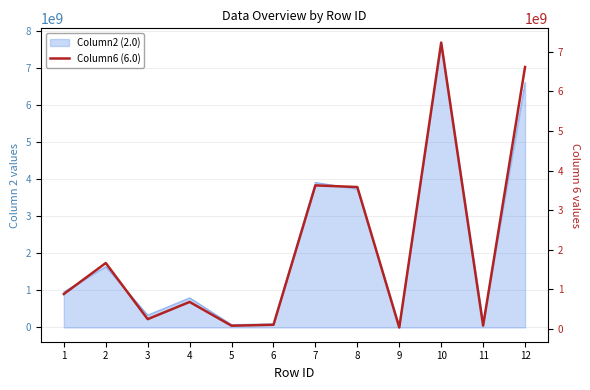

What is the change in value from 9 to 12?

+6587660466